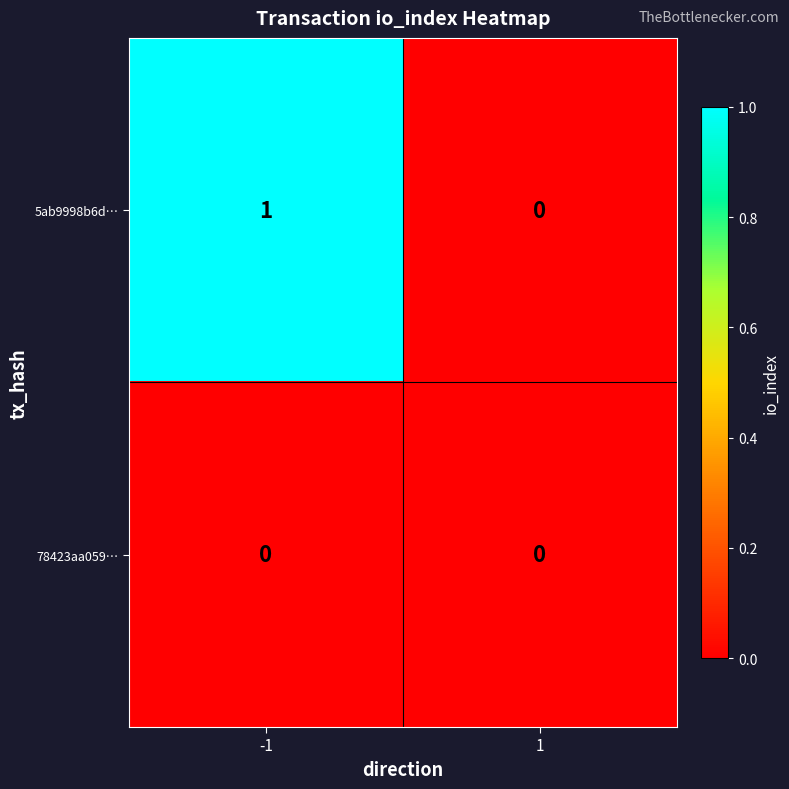

At which category is the sum across all series the highest?

-1